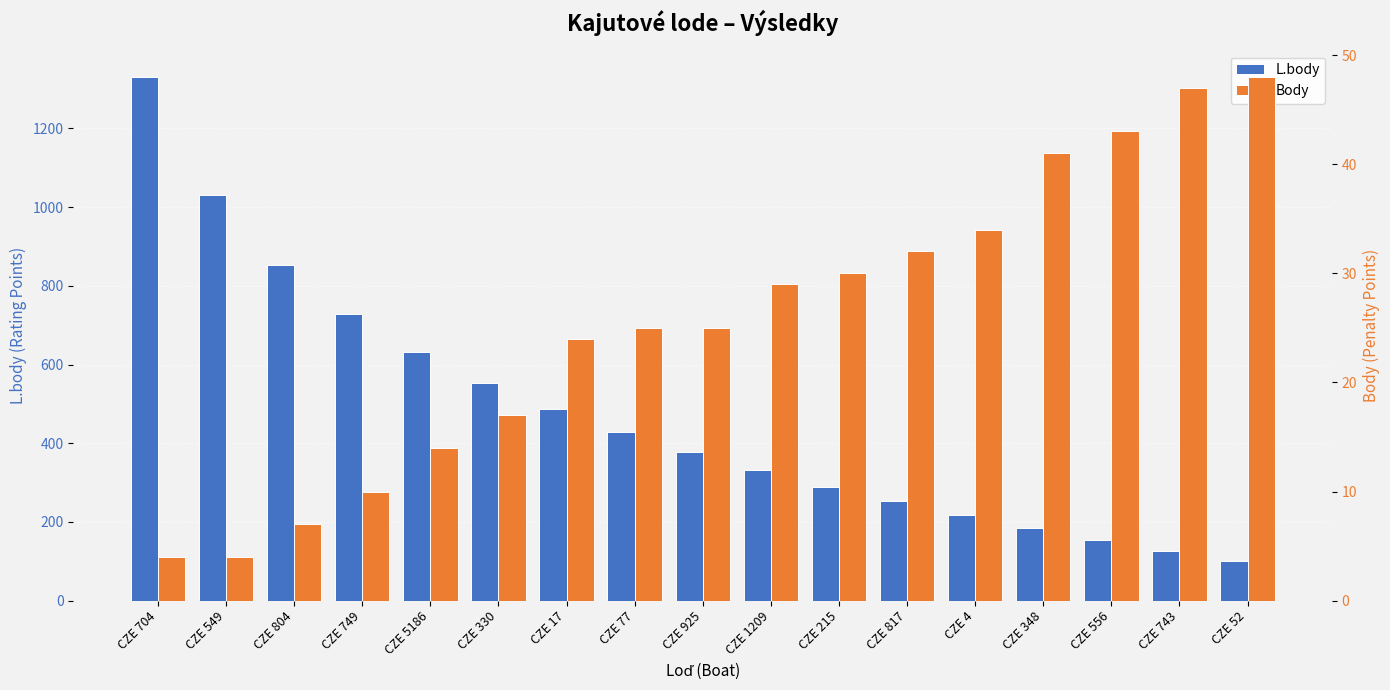

Is the value of L.body at CZE 330 greater than the value of Body at CZE 348?

Yes